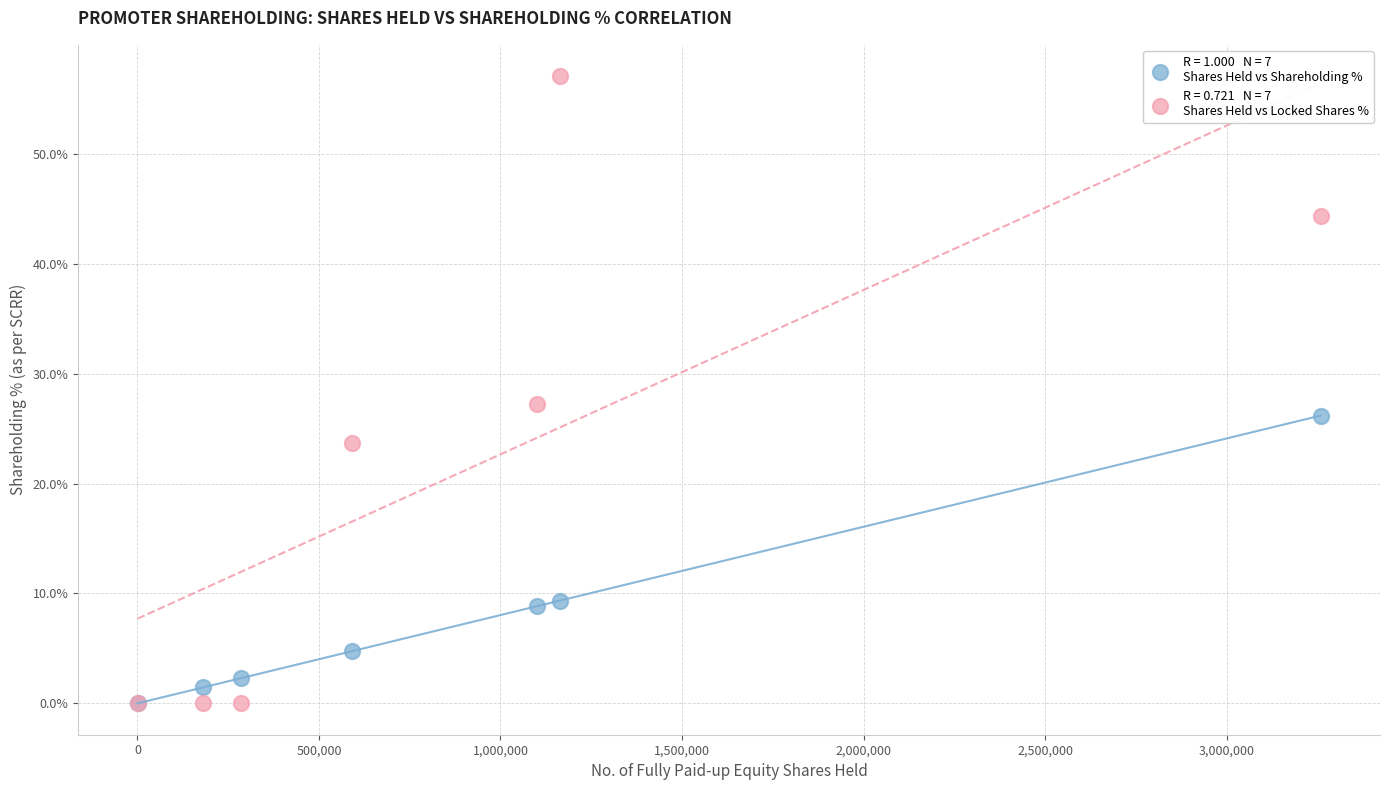

Across all series, what Y value is closest to 28?

27.3